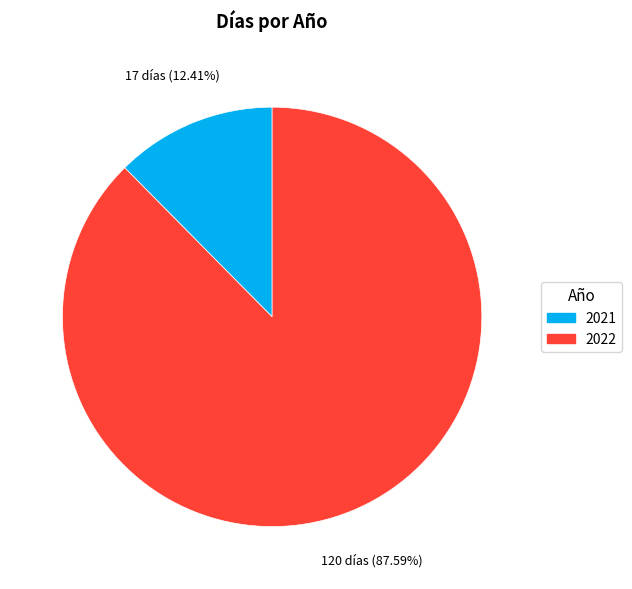

How many segments does this pie chart have?

2